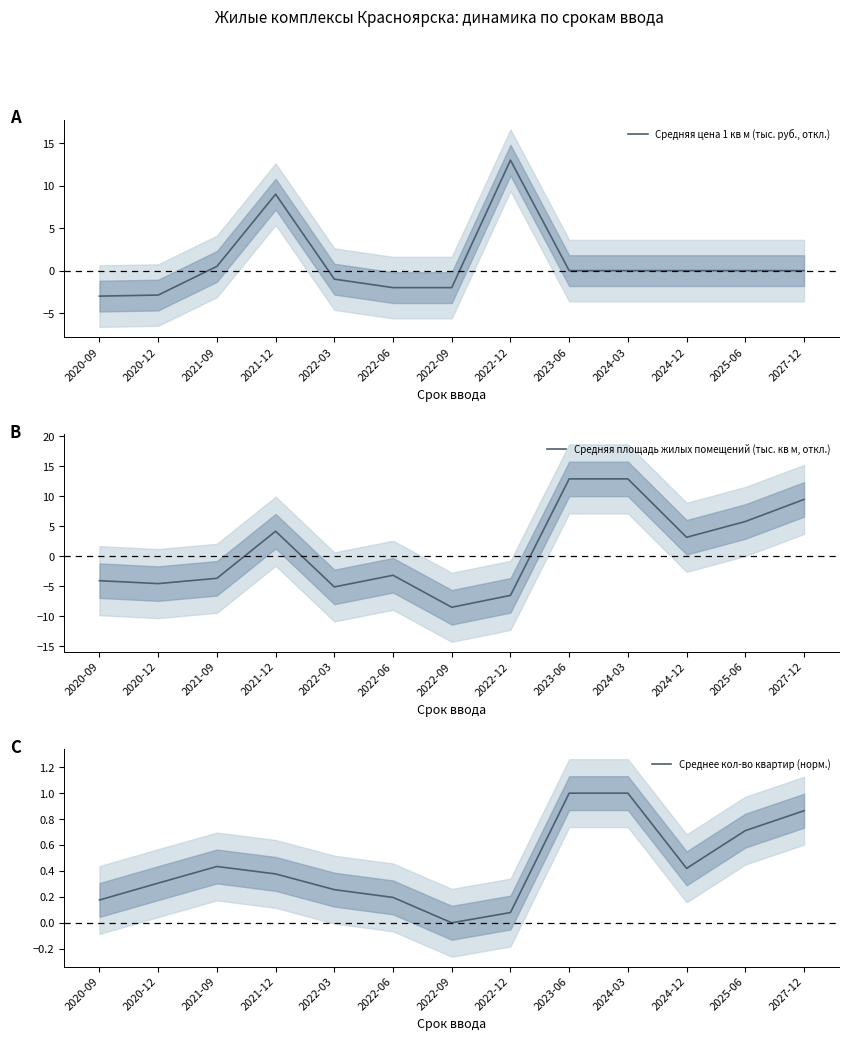

What is the difference between the highest and lowest values at 2020-09?

4.2